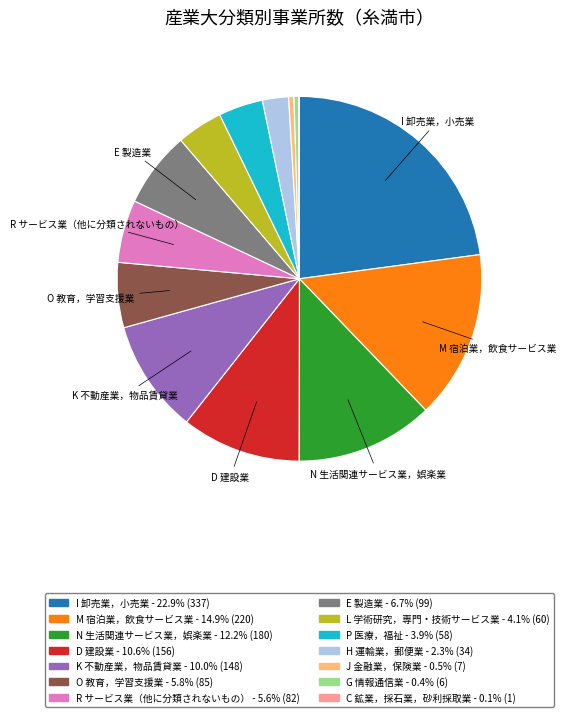

Is there a majority slice in this chart?

No